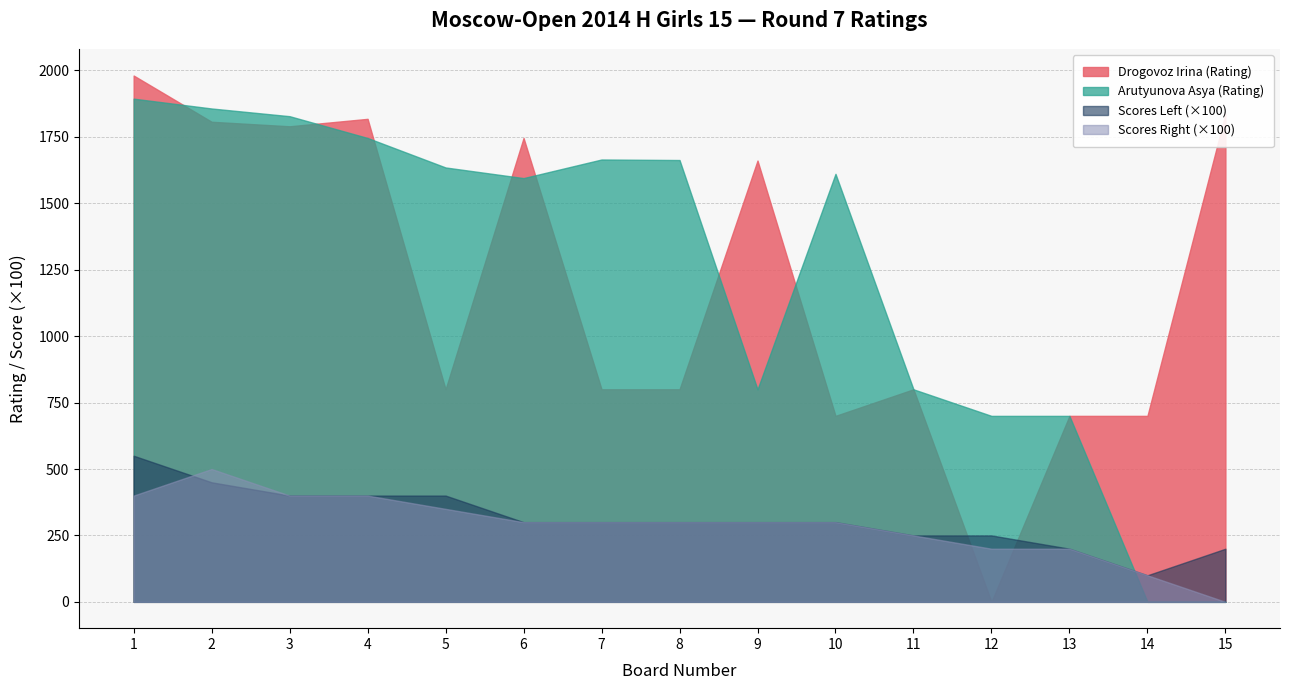

The Scores Right series shows 4.0 at 4. True or false?

True